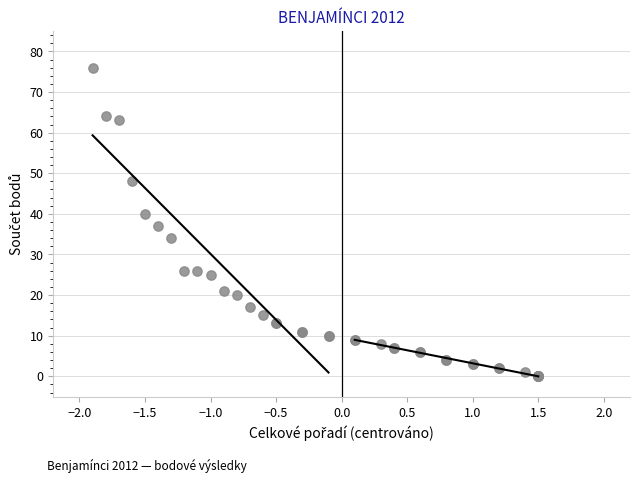

What Y value in the scatter plot is closest to 38?

37